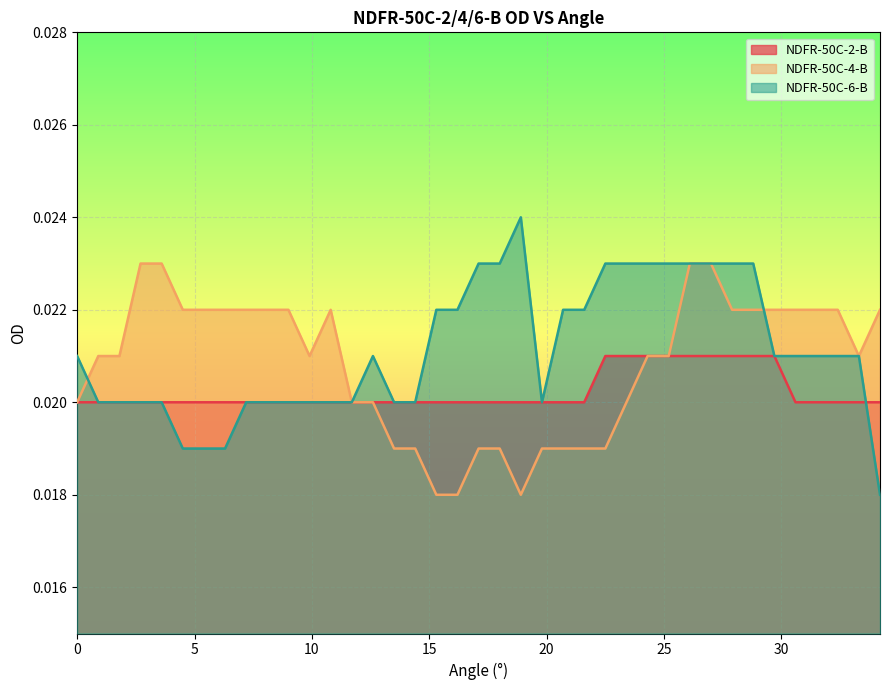

Where do NDFR-50C-2-B and NDFR-50C-6-B first cross each other?

33.3 and 34.2